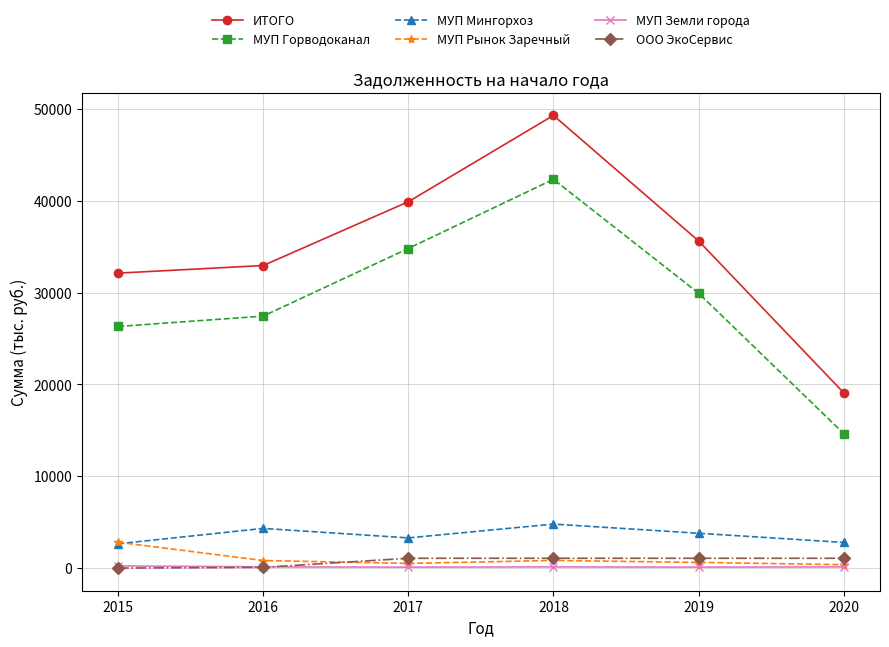

The ИТОГО series shows 35629.6 at 2019. True or false?

True